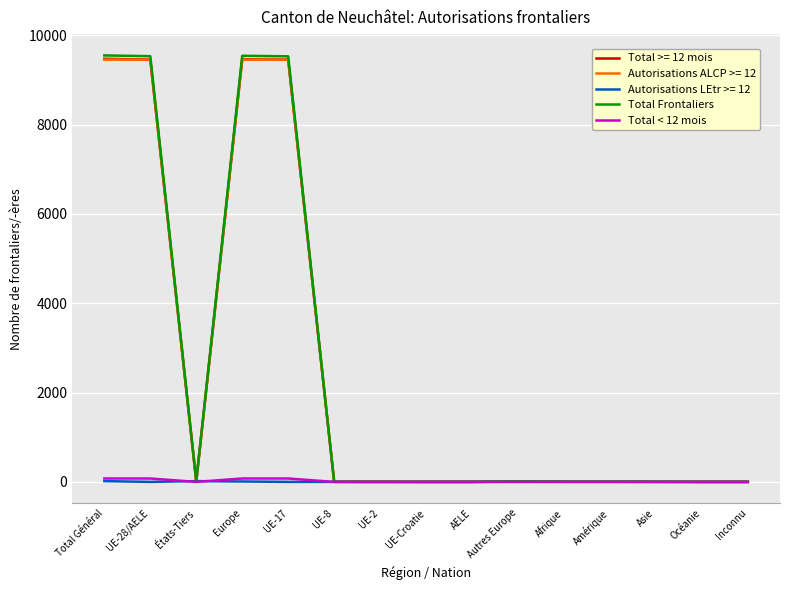

Is the value of Total Frontaliers at UE-2 greater than the value of Total >= 12 mois at UE-17?

No